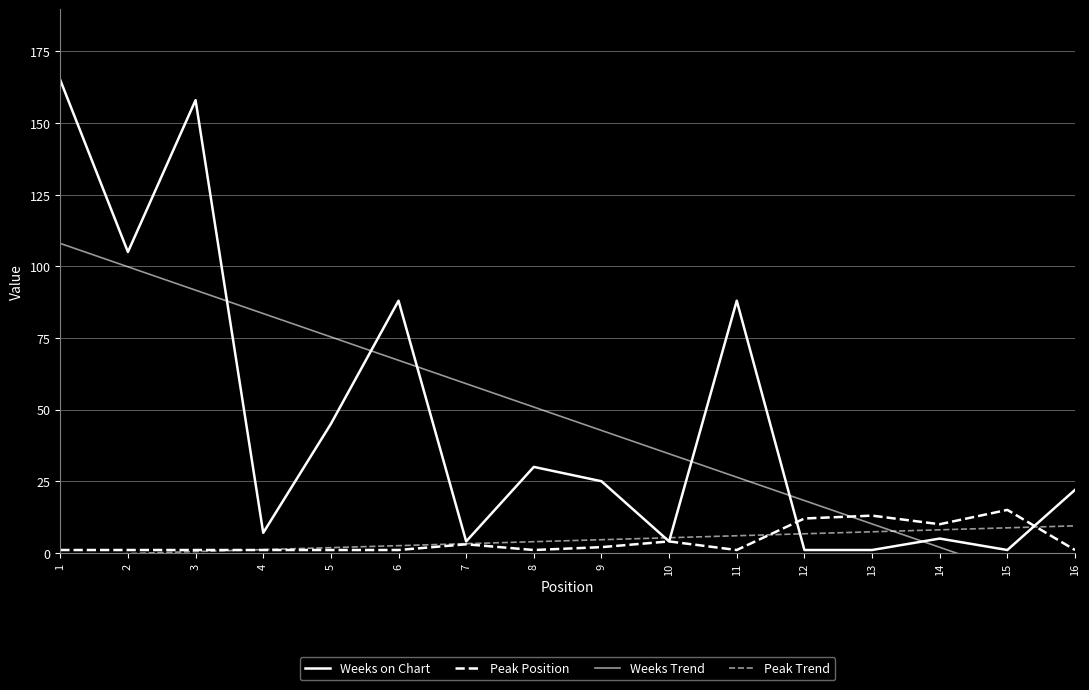

Between which two adjacent categories do Peak Trend and Peak Position first intersect?

3 and 4